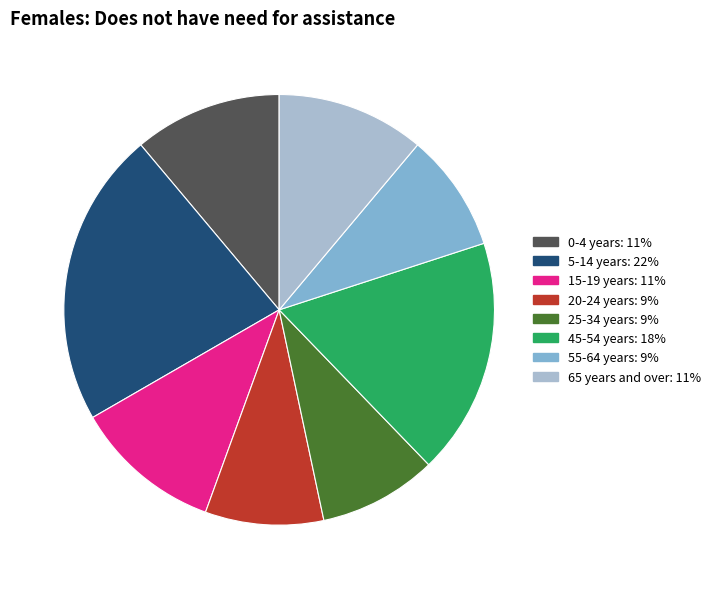

What is the ratio of the value at 55-64 years to the value at 45-54 years?

0.5